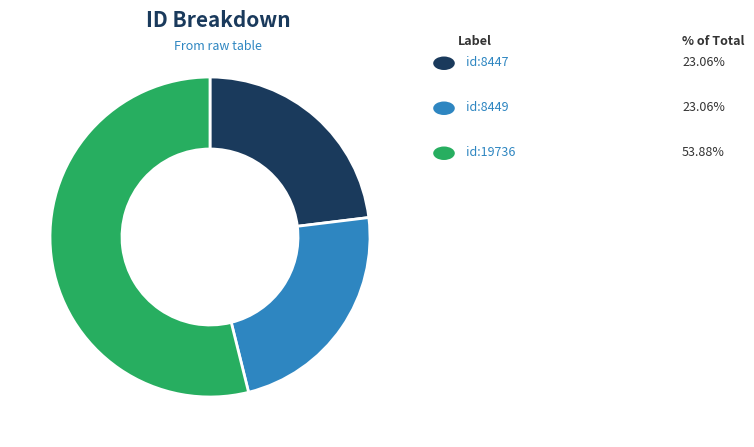

How many segments does this pie chart have?

3